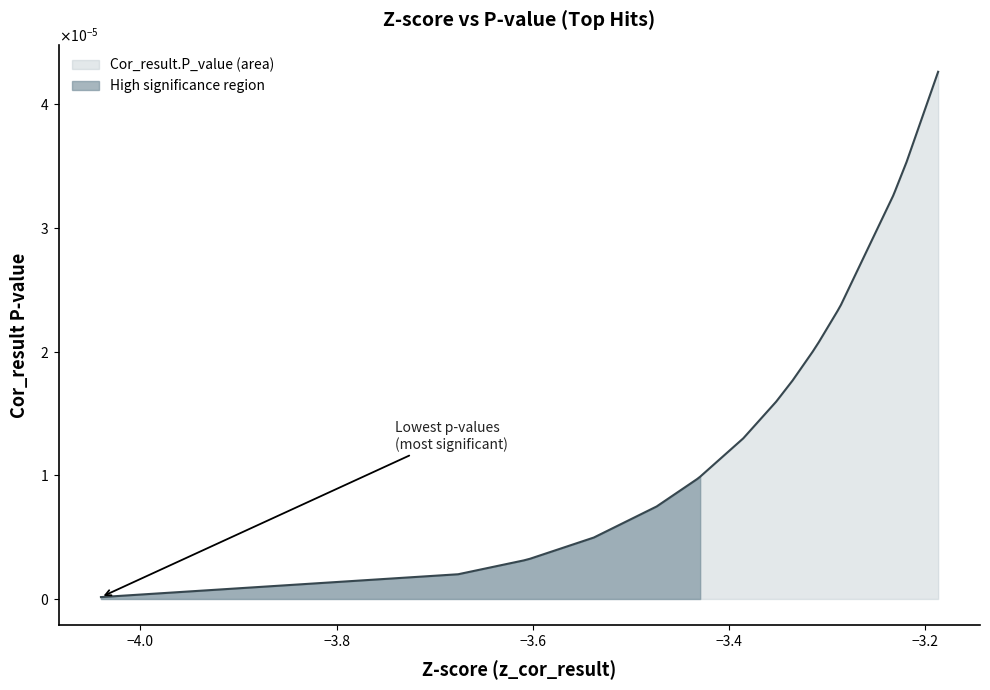

How many lines are shown in the chart?

1